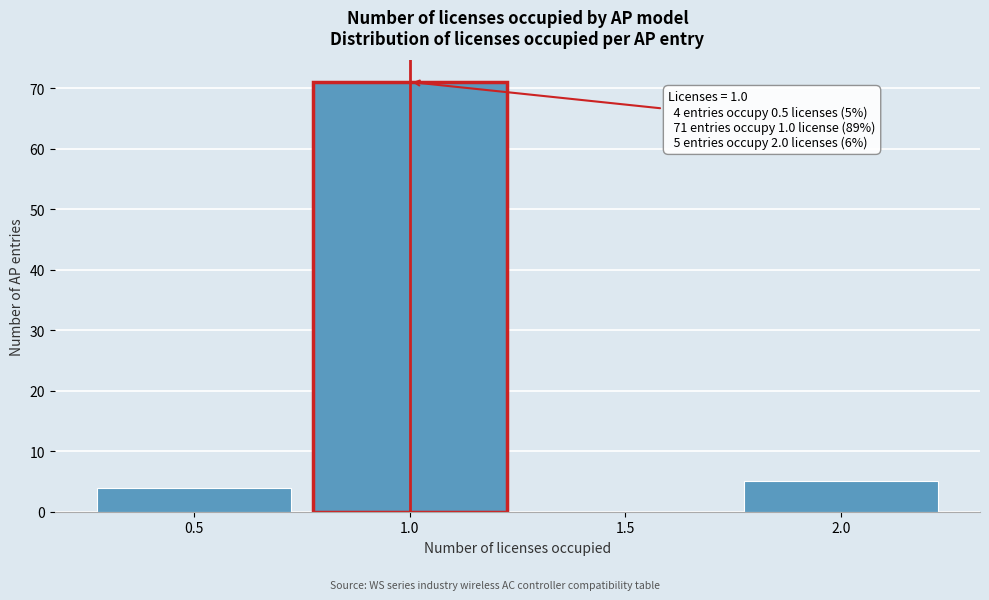

Which range on the x-axis has the tallest bar?

0.75 to 1.25